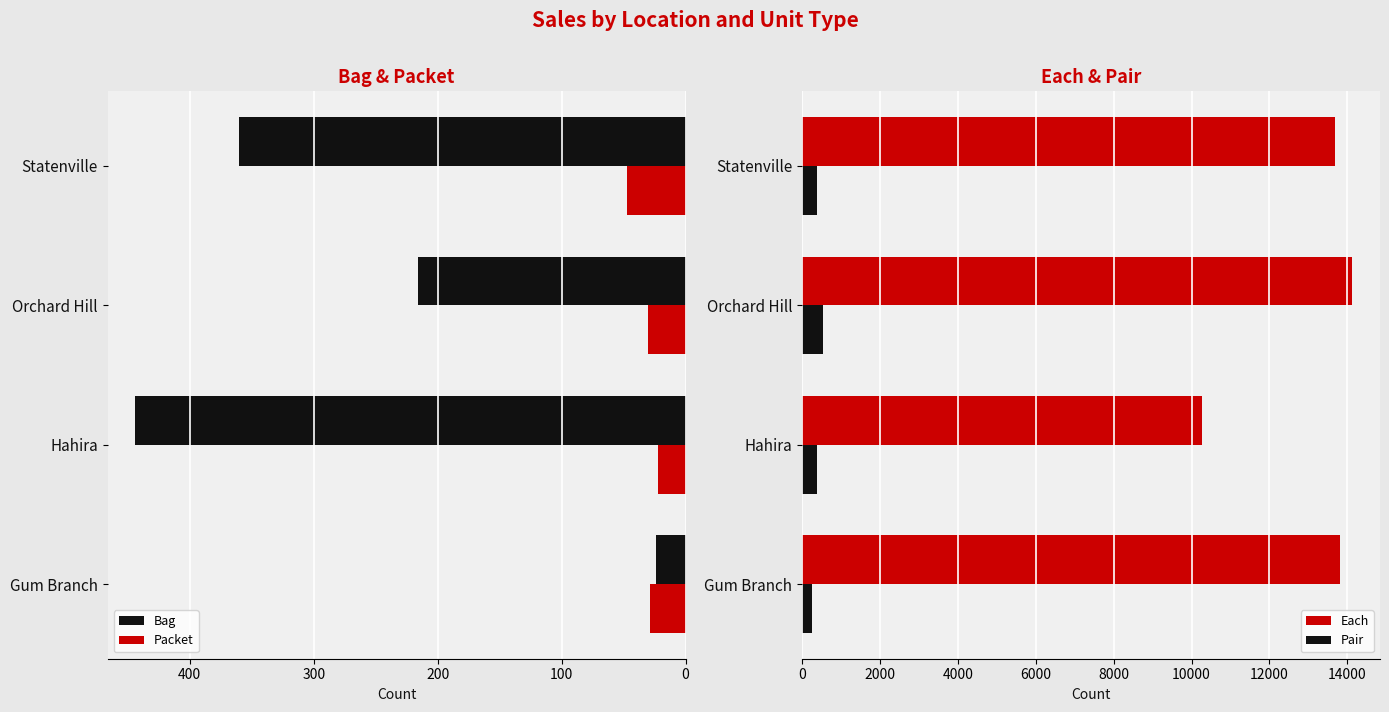

Which series has the widest spread of values?

Each